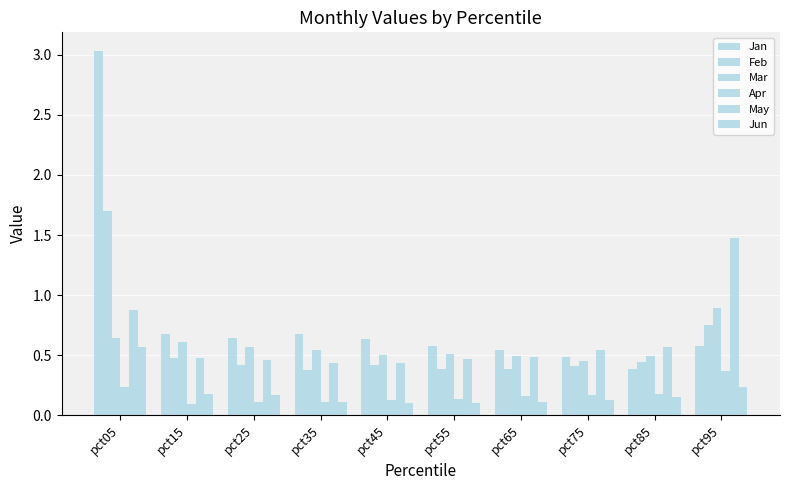

Which category has the highest value across all series?

pct05